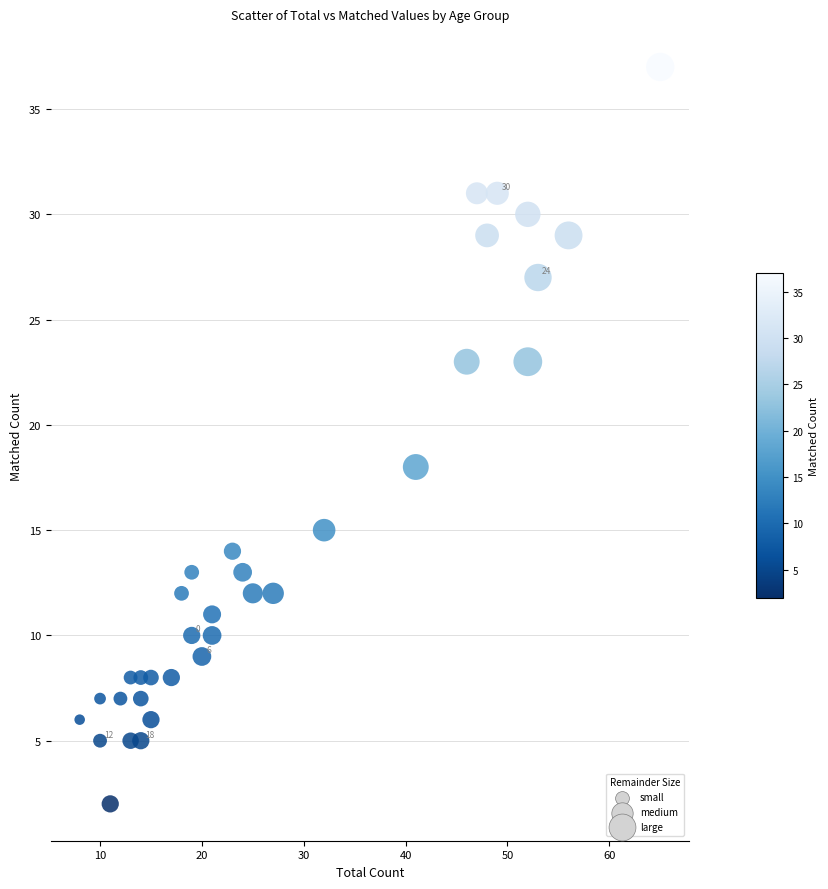

What is the range of X values (max minus min)?

57